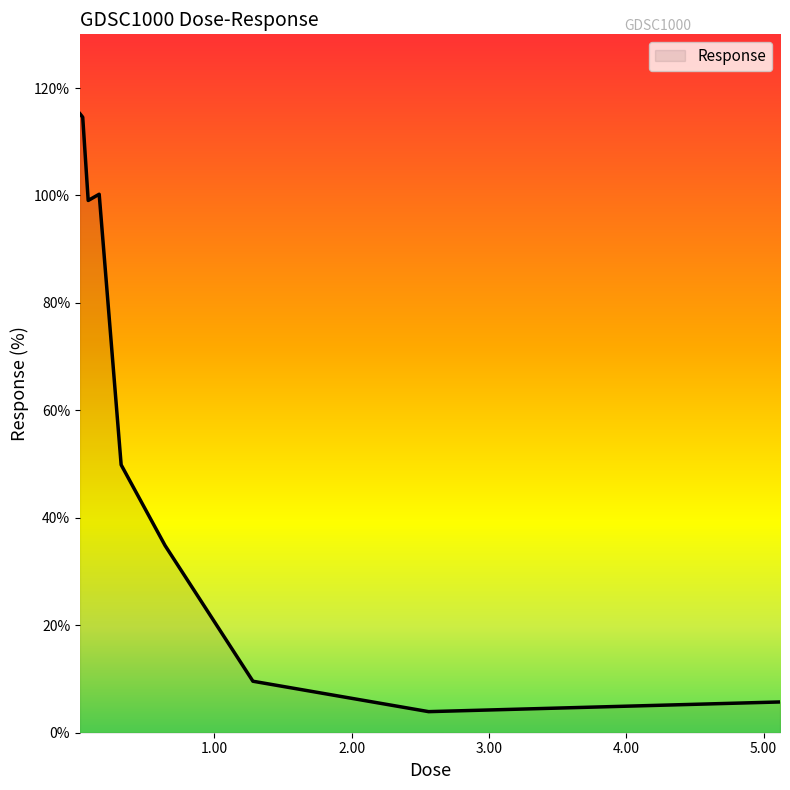

What is the greatest value displayed?

115.2